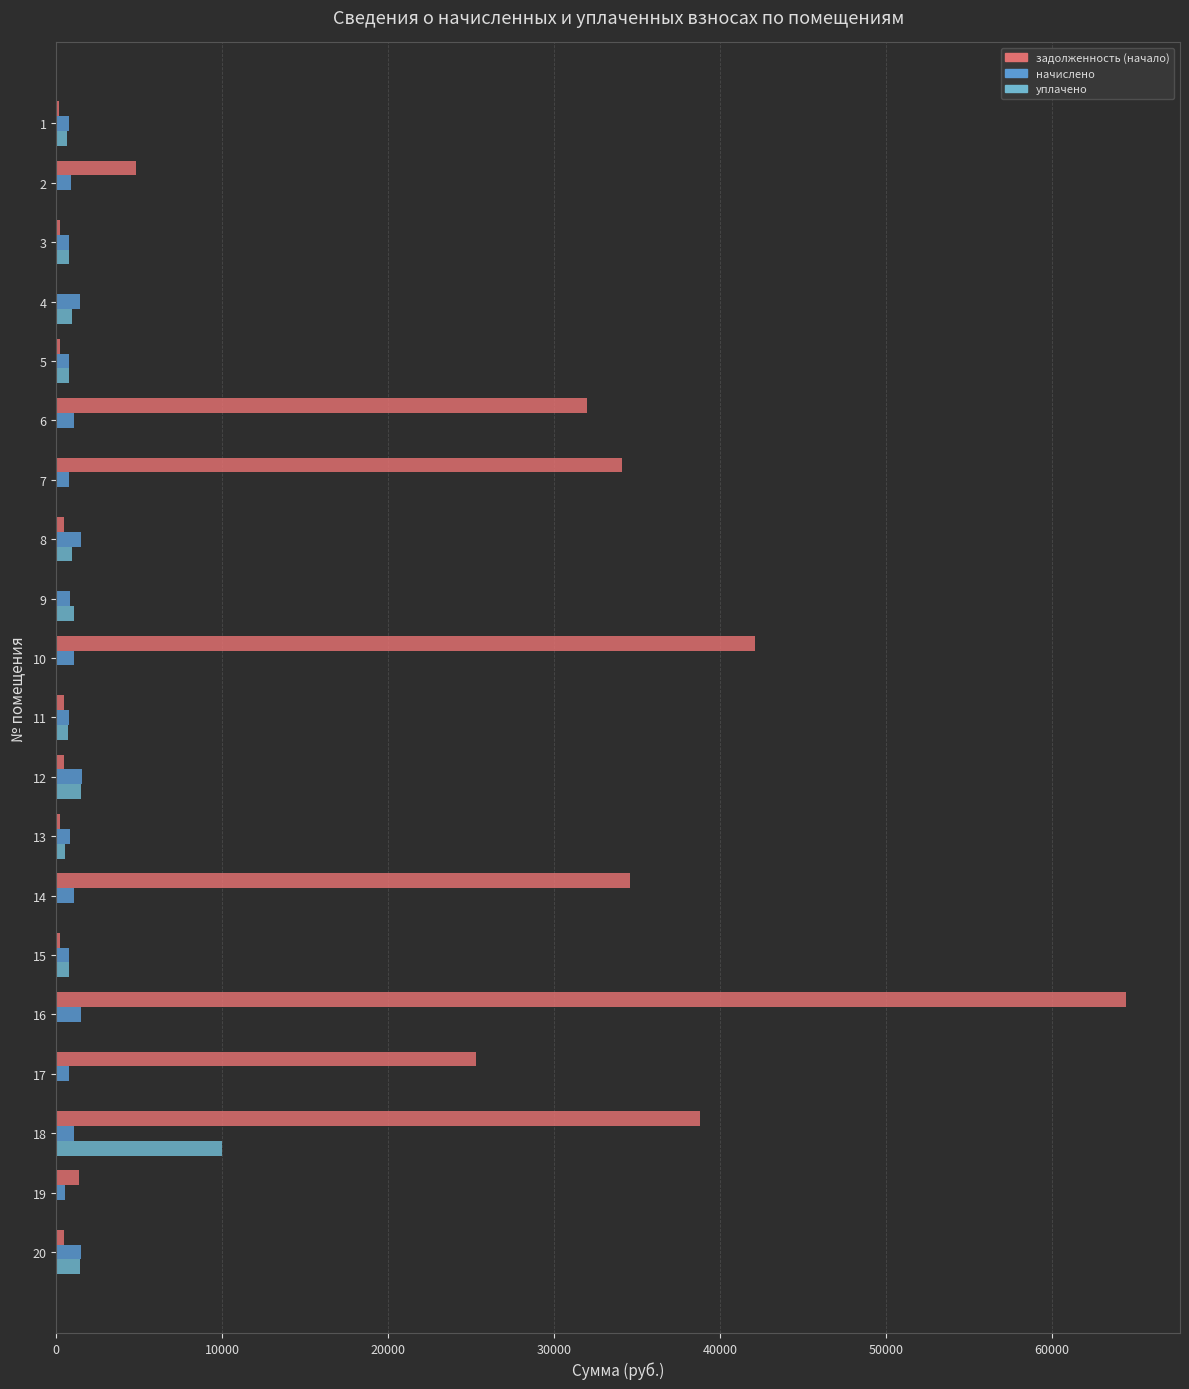

At which category is the sum across all series the highest?

16